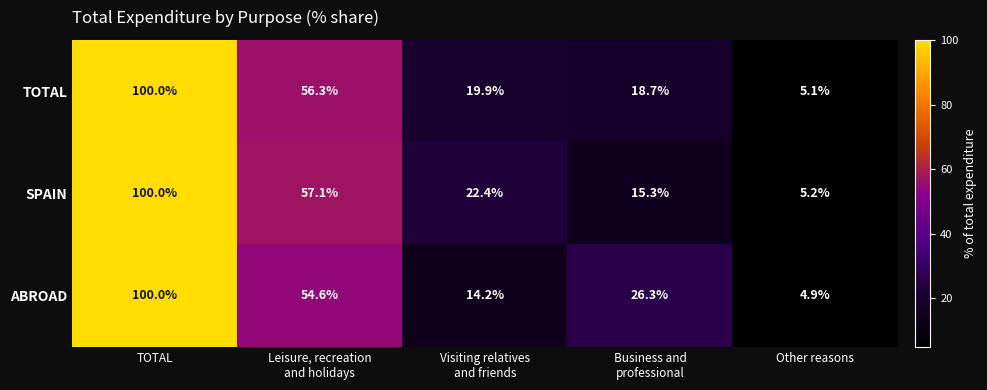

Between Leisure, recreation
and holidays and Visiting relatives
and friends, which series saw the biggest shift?

ABROAD